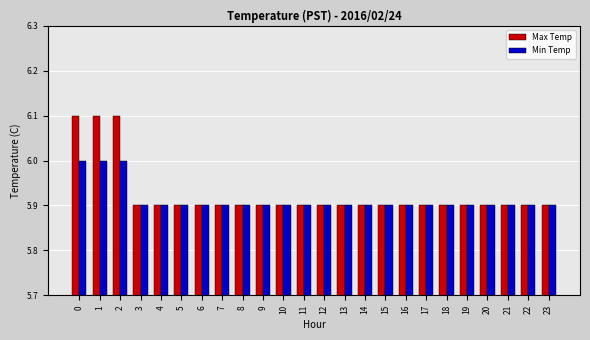

Reading right to left, extract all data points from this chart.

Max Temp: 23=5.9	22=5.9	21=5.9	20=5.9	19=5.9	18=5.9	17=5.9	16=5.9	15=5.9	14=5.9	13=5.9	12=5.9	11=5.9	10=5.9	9=5.9	8=5.9	7=5.9	6=5.9	5=5.9	4=5.9	3=5.9	2=6.1	1=6.1	0=6.1
Min Temp: 23=5.9	22=5.9	21=5.9	20=5.9	19=5.9	18=5.9	17=5.9	16=5.9	15=5.9	14=5.9	13=5.9	12=5.9	11=5.9	10=5.9	9=5.9	8=5.9	7=5.9	6=5.9	5=5.9	4=5.9	3=5.9	2=6.0	1=6.0	0=6.0